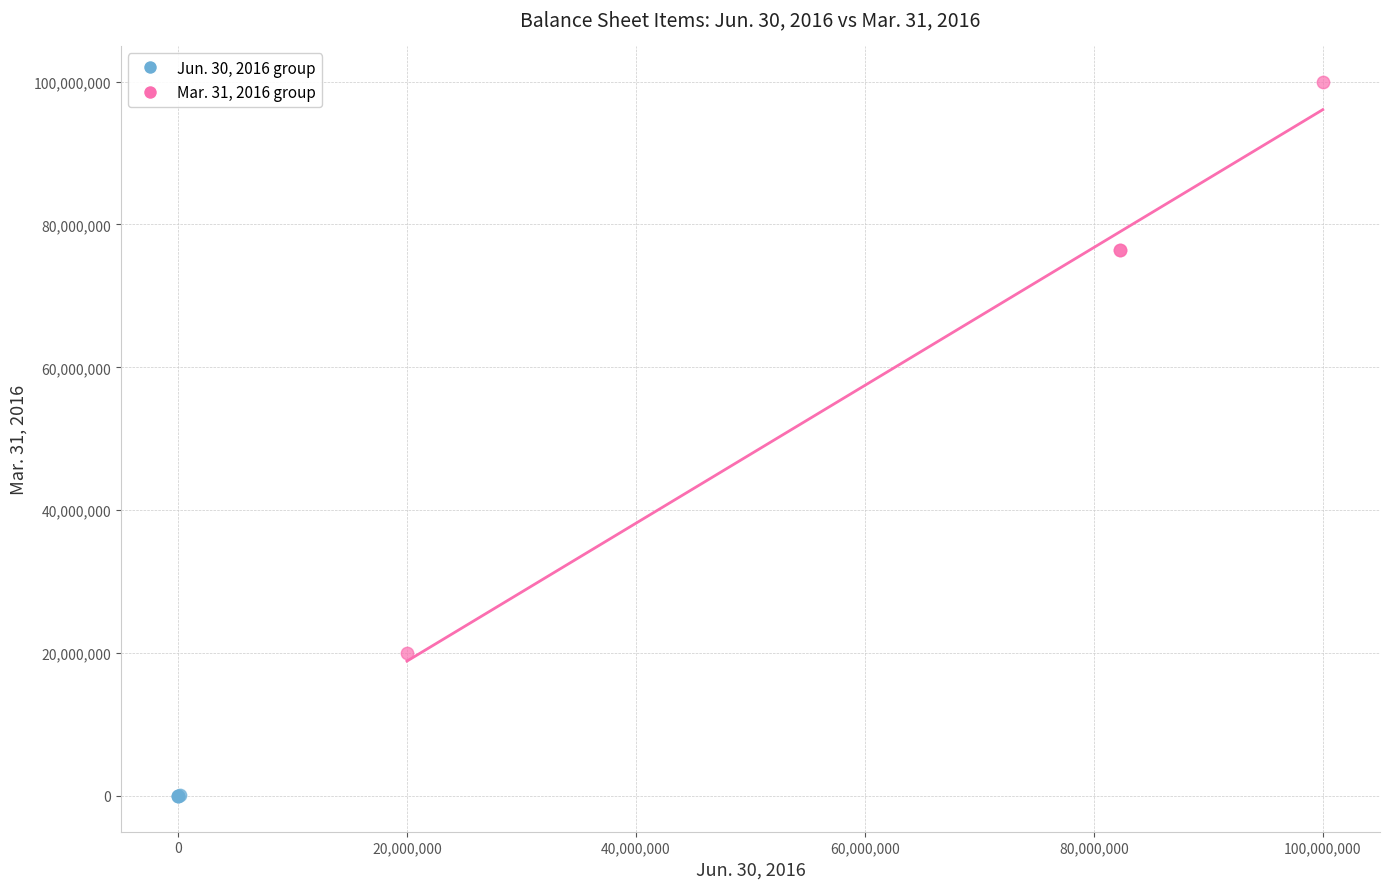

What are all the series names shown in the legend?

Jun. 30, 2016 group, Mar. 31, 2016 group